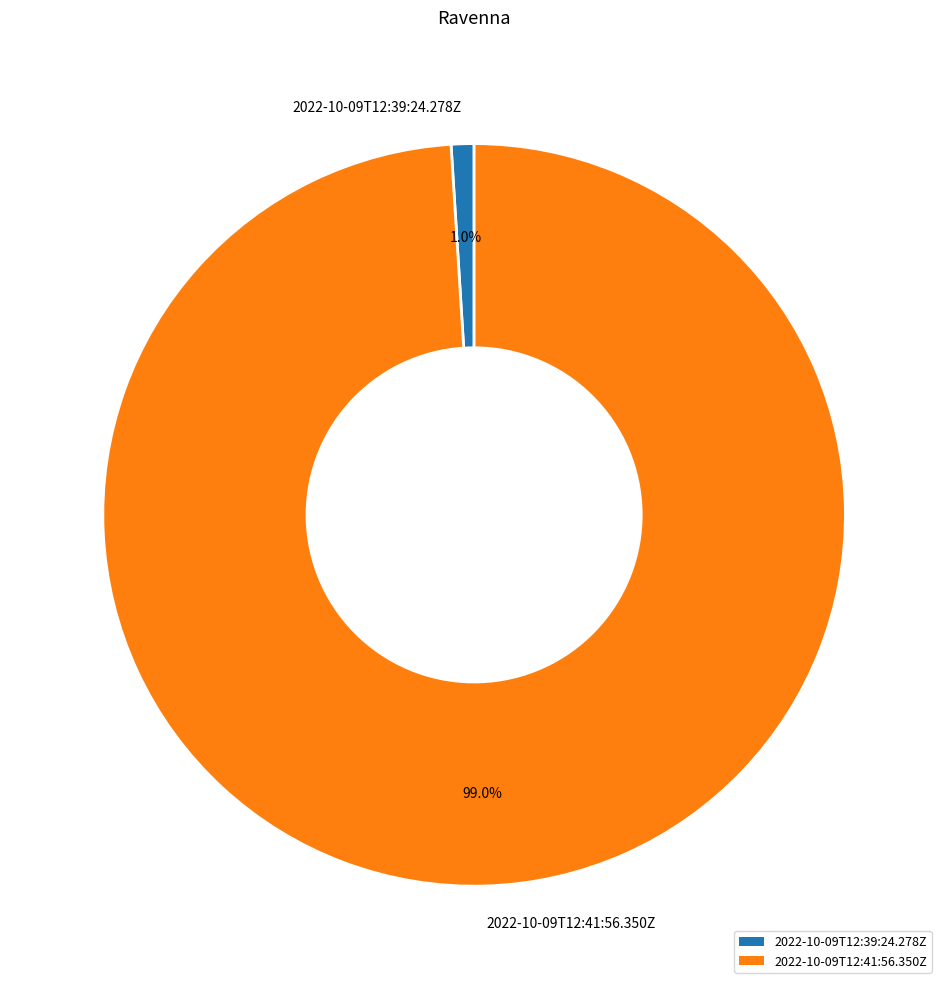

Which has a higher value, 2022-10-09T12:41:56.350Z or 2022-10-09T12:39:24.278Z?

2022-10-09T12:41:56.350Z